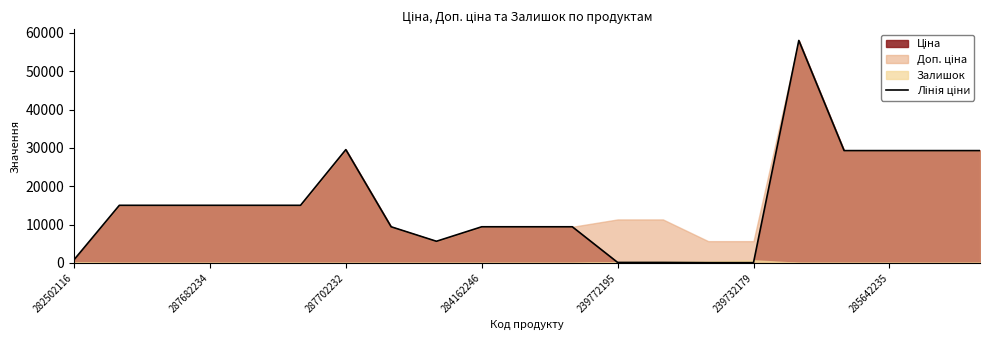

What is the smallest value displayed?

56.7